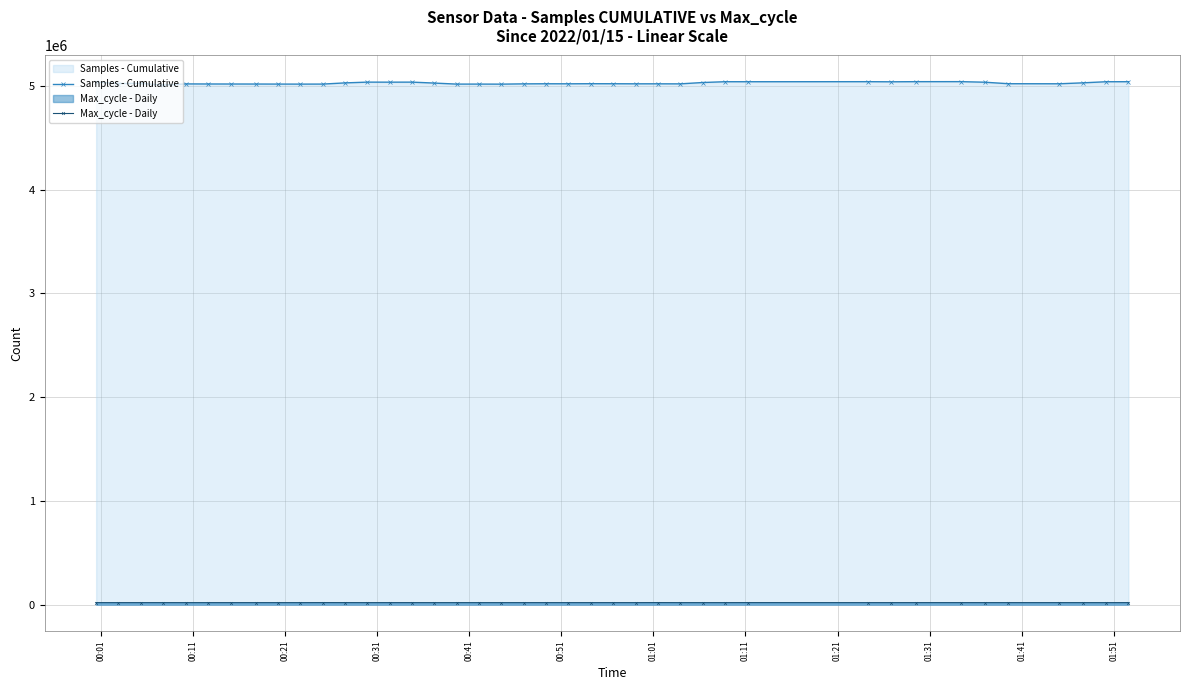

True or false: Max_cycle - Daily has more than 0 interior local peaks.

True